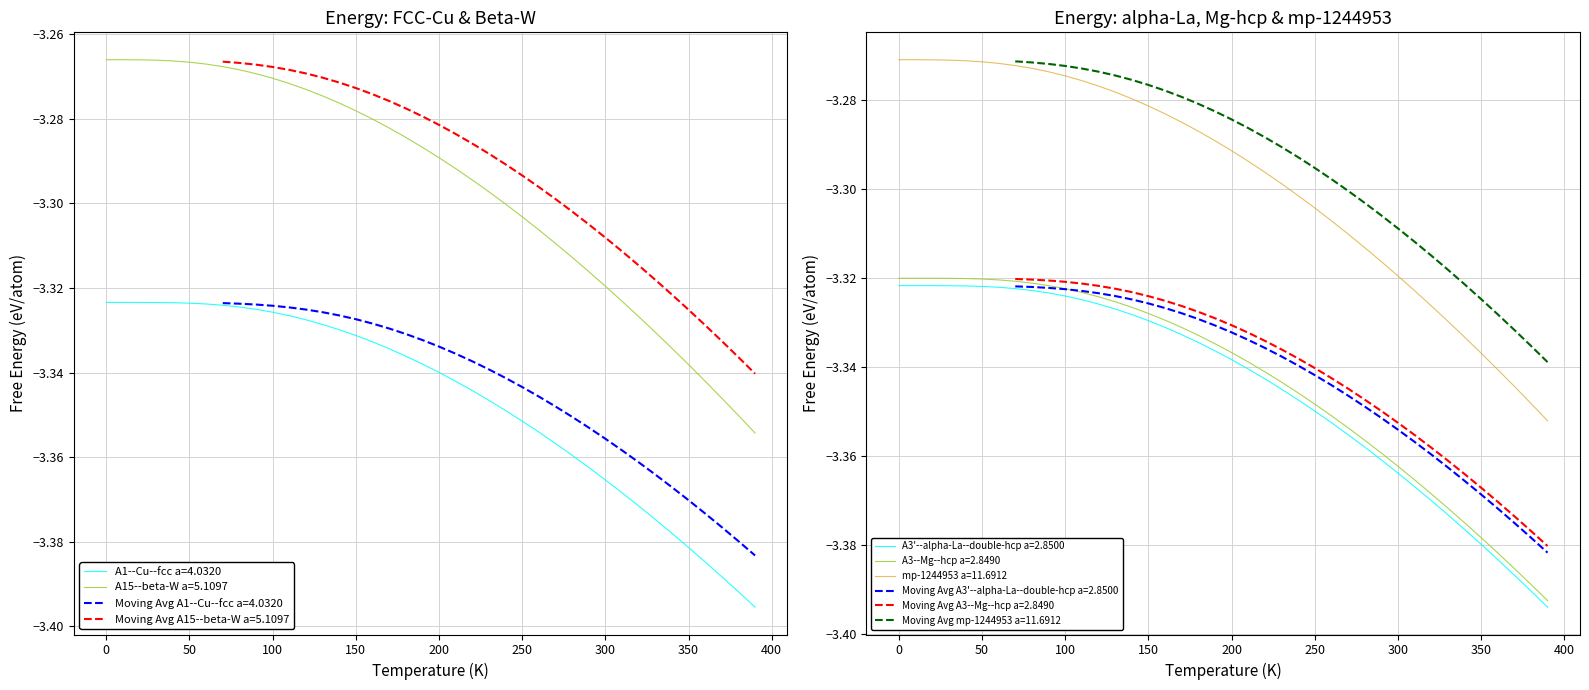

Is it true that A3--Mg--hcp a=2.8490 equals -1.1 at 300?

False